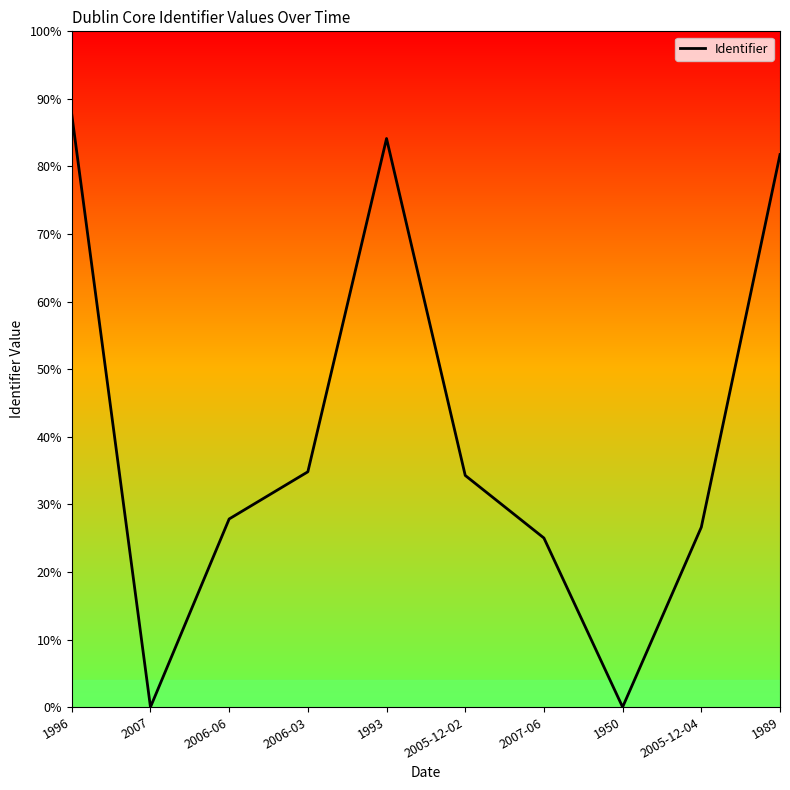

What is the sum of all values?

20108